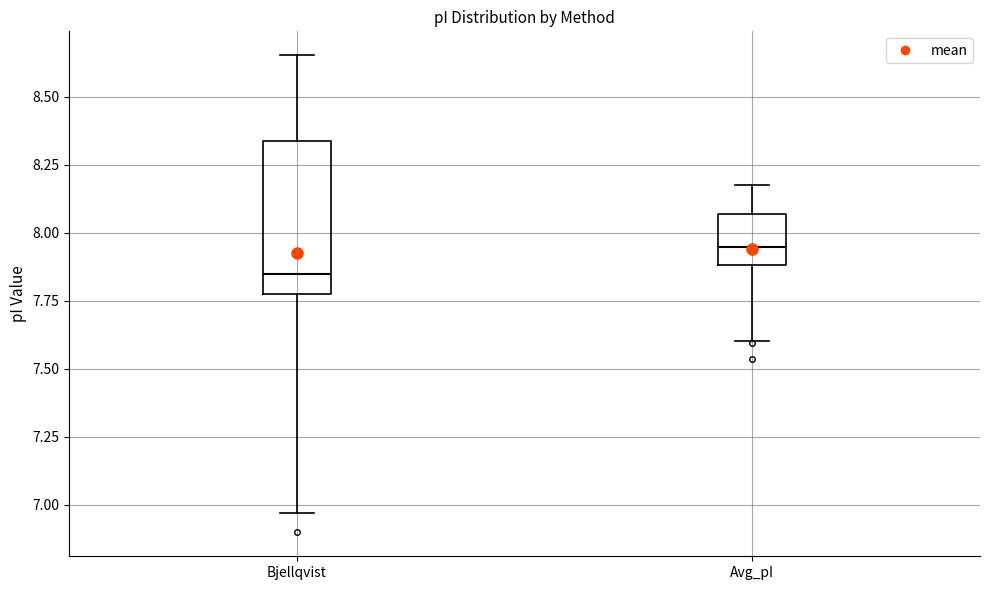

Reading left to right, read every box against the y-axis: the position of its median line, the range the box covers, and the ends of its whiskers. The values are not printed on the chart, so give them approximately, as read against the axis.

Bjellqvist: median 7.85, box 7.80 to 8.35, whiskers 6.95 to 8.65
Avg_pI: median 7.95, box 7.90 to 8.05, whiskers 7.60 to 8.15